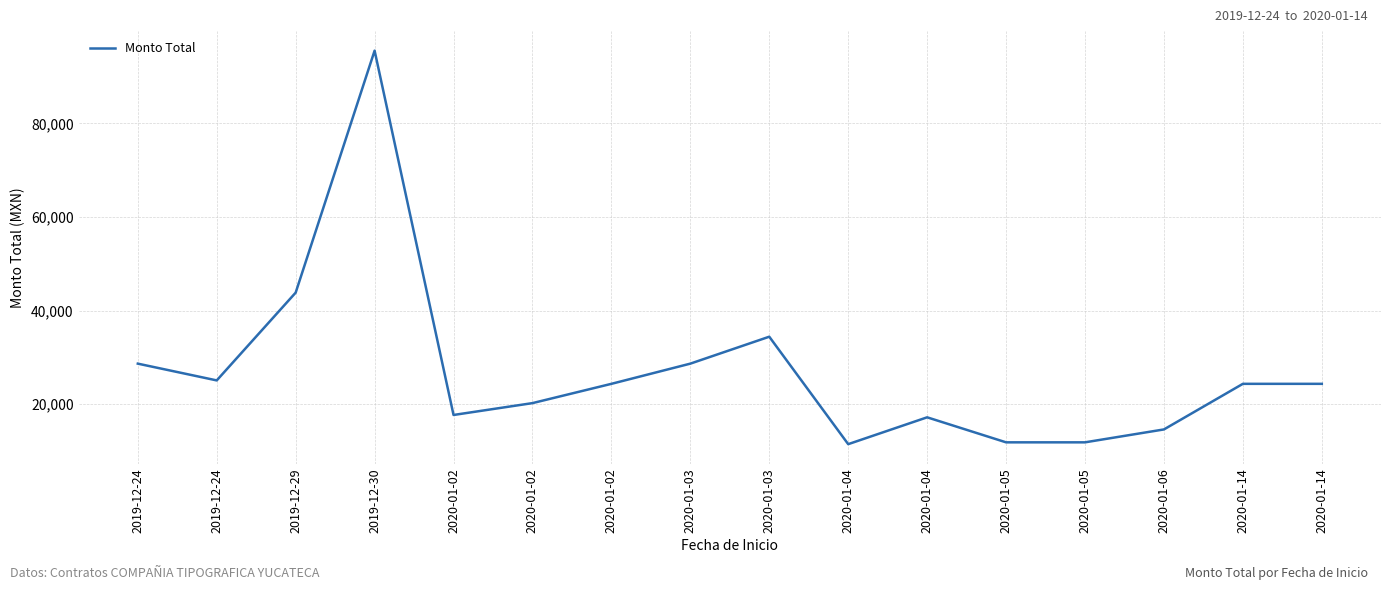

What is the label of the 16th point from the left?

2020-01-14